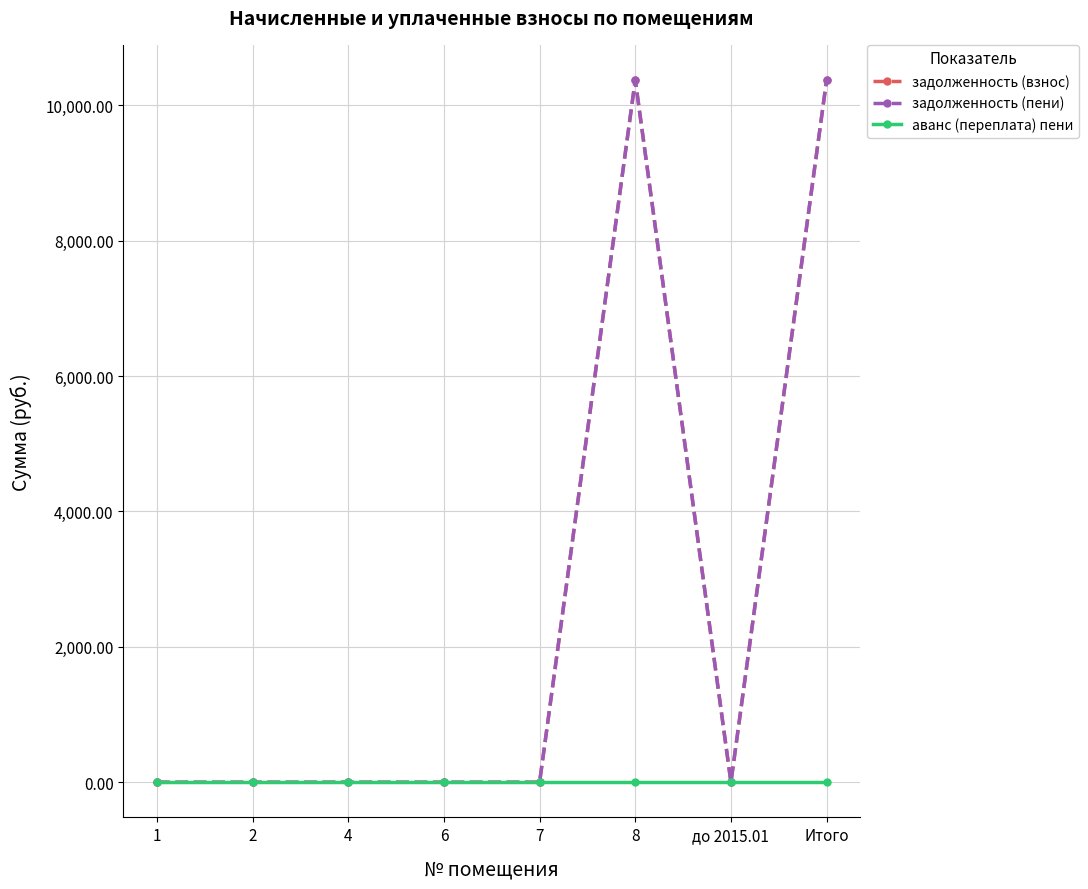

Is this an area chart (filled region under the line)?

No